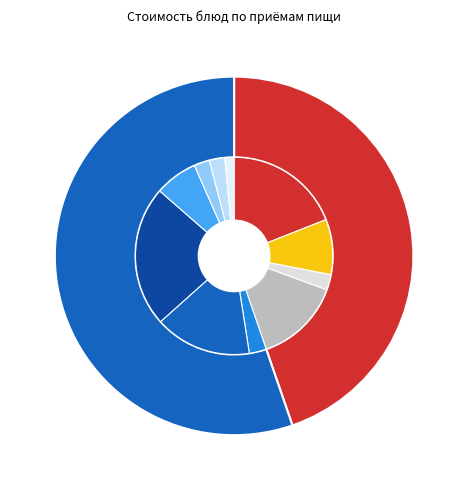

What is the largest slice in the pie chart?

Рыба тушеная